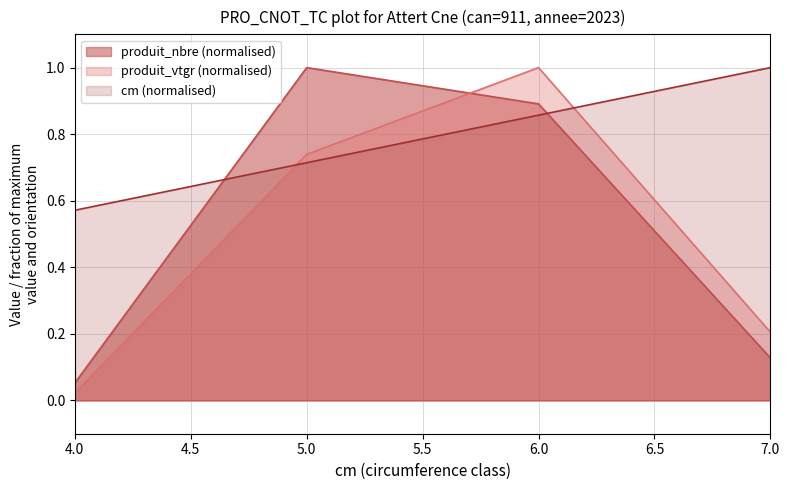

What are all the series names shown in the legend?

produit_nbre (normalised), produit_vtgr (normalised), cm (normalised)